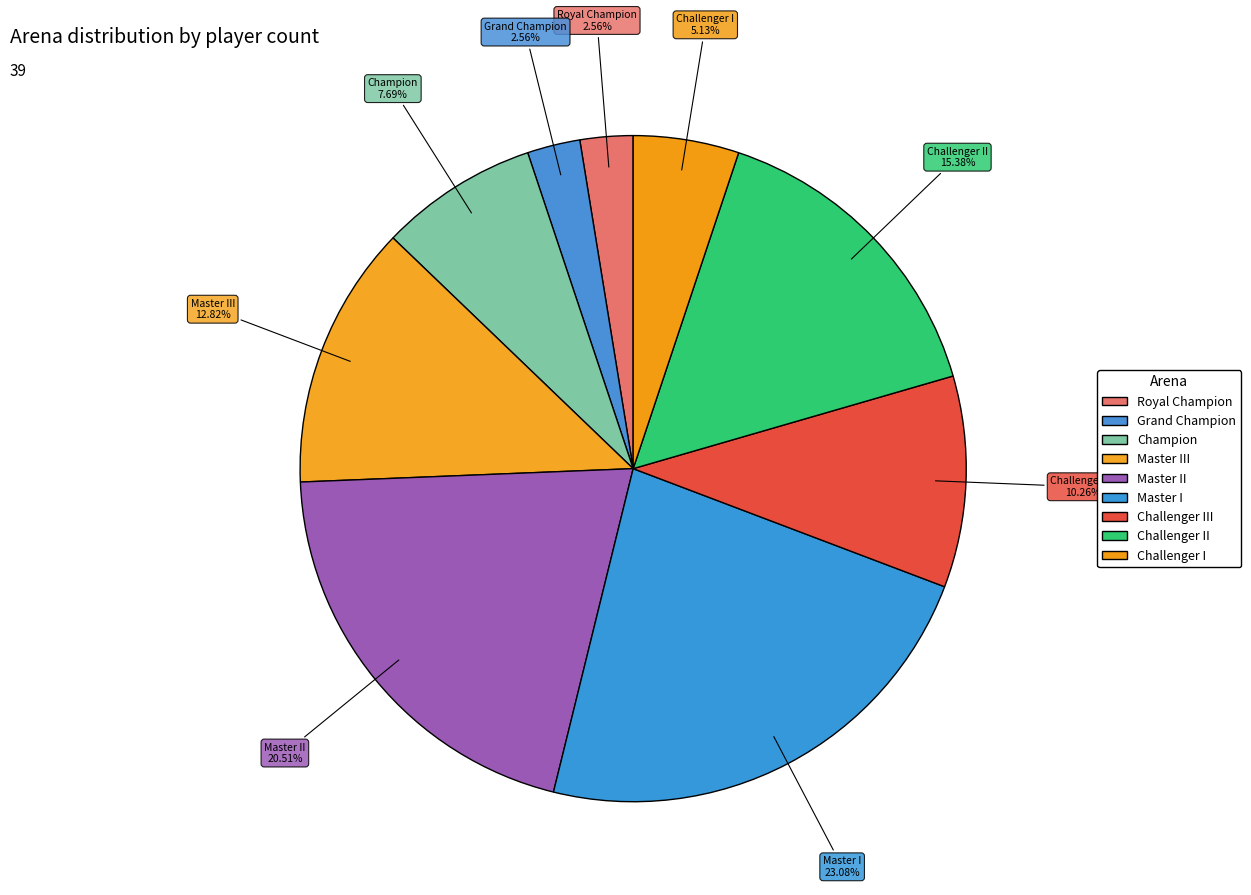

How many segments does this pie chart have?

9